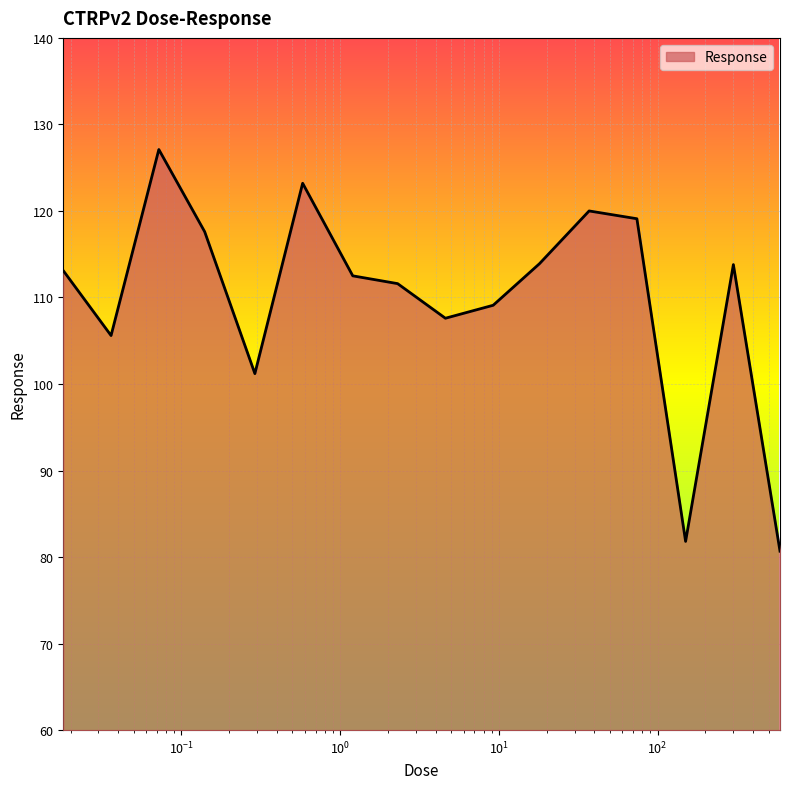

What is the difference between the maximum and minimum values?

46.4